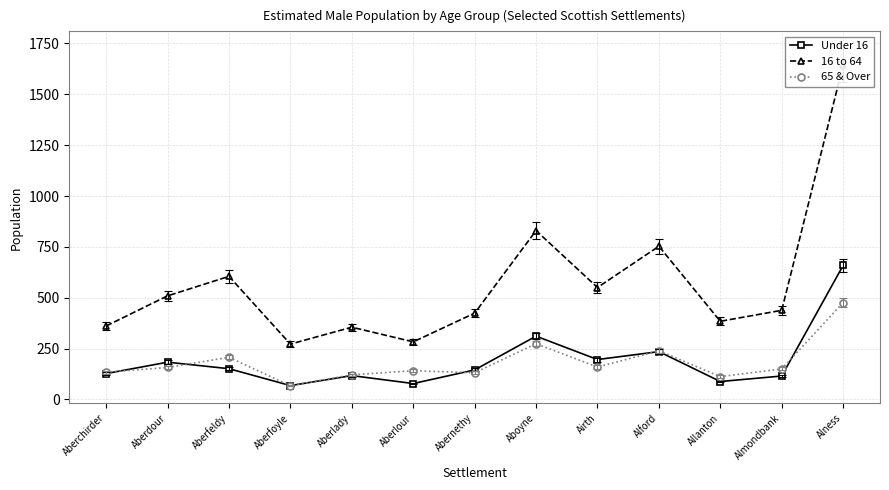

Which label corresponds to the largest value in the chart?

Alness